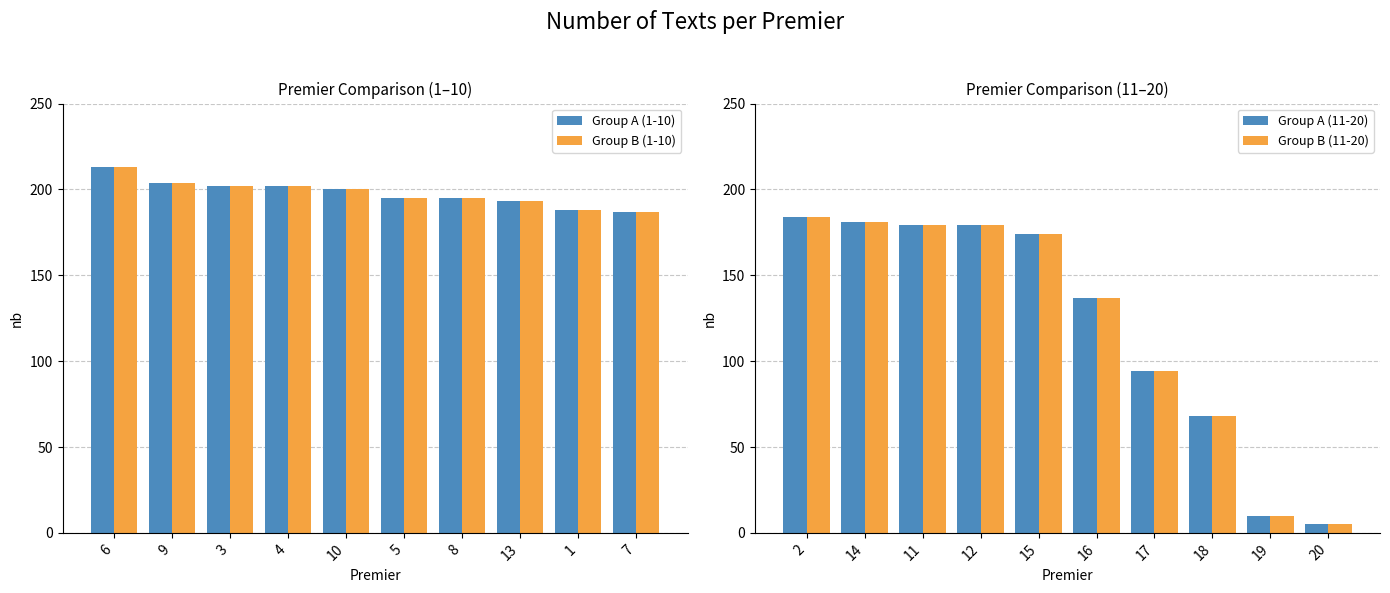

List the series in order of their peak value, lowest first.

Group A (11-20), Group B (11-20), Group A (1-10), Group B (1-10)